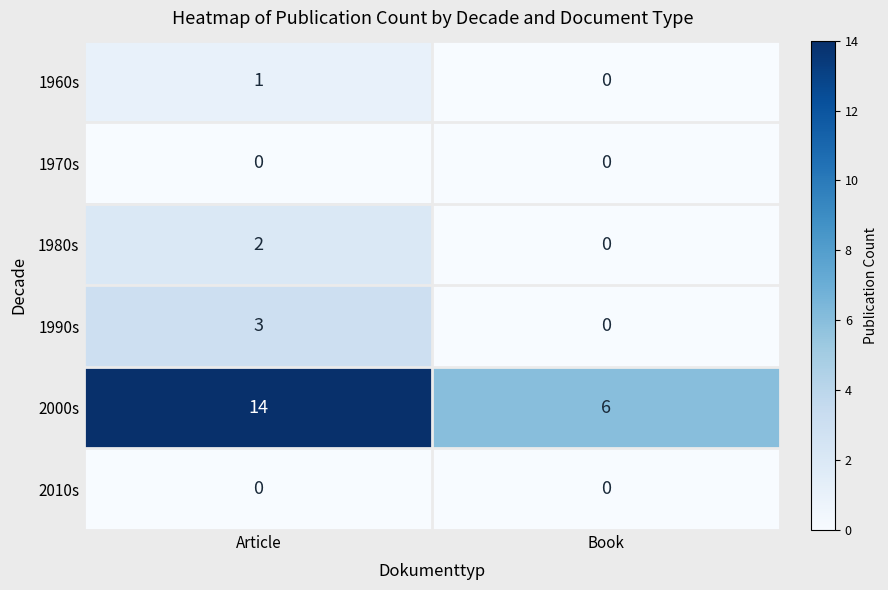

What is the spread (max minus min) of values at Article?

14